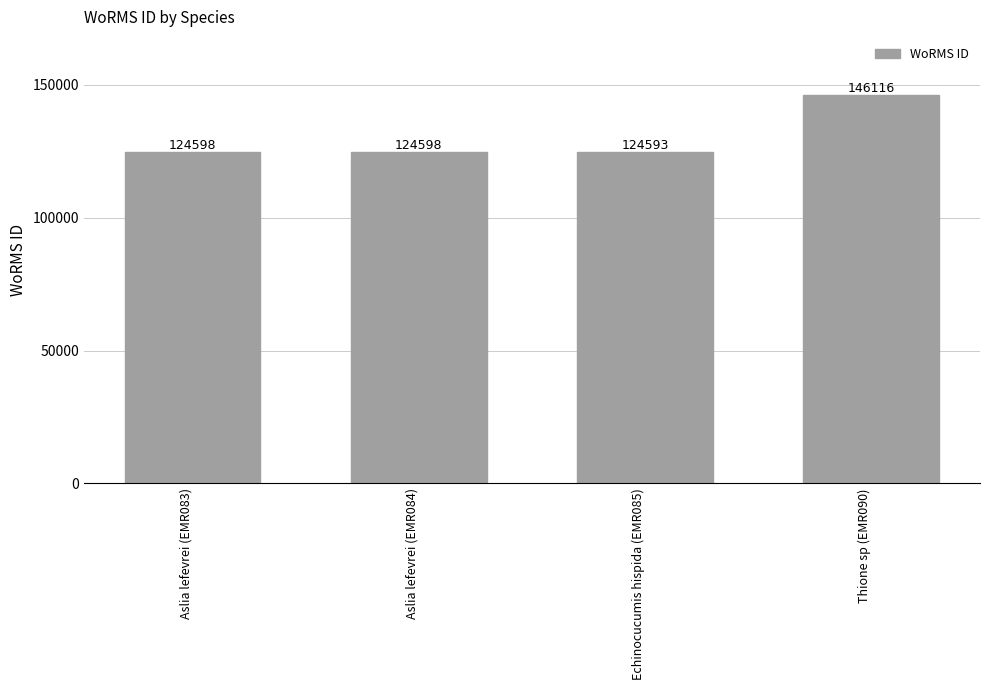

Reading left to right, what are all the values shown in this chart?

Aslia lefevrei (EMR083)=124598	Aslia lefevrei (EMR084)=124598	Echinocucumis hispida (EMR085)=124593	Thione sp (EMR090)=146116